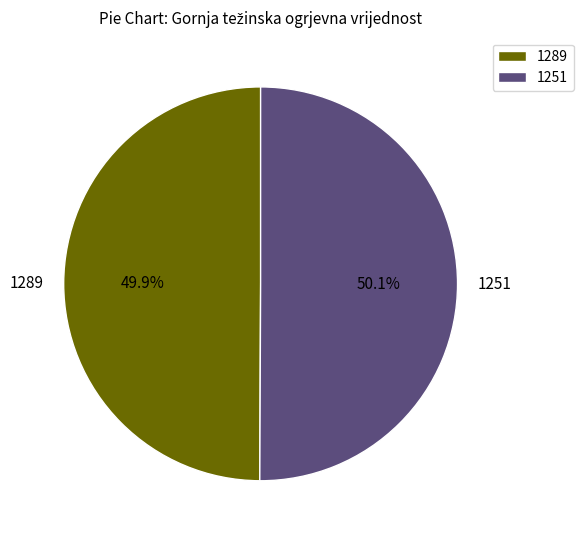

True or false: 1251 accounts for 58% of the total.

False